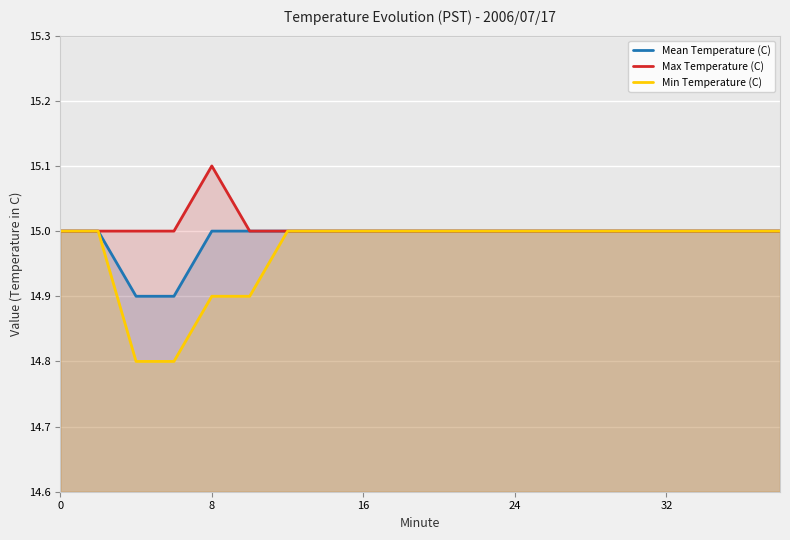

True or false: Mean Temperature (C) and Max Temperature (C) intersect in this chart.

False